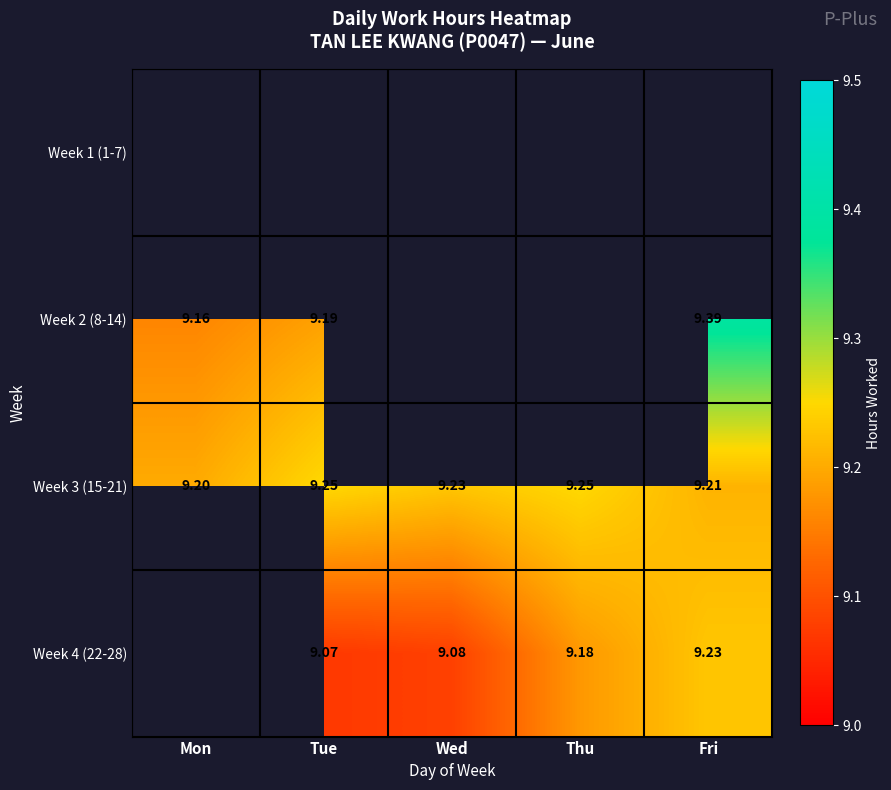

At which label is Week 3 (15-21) closest to 9?

Mon